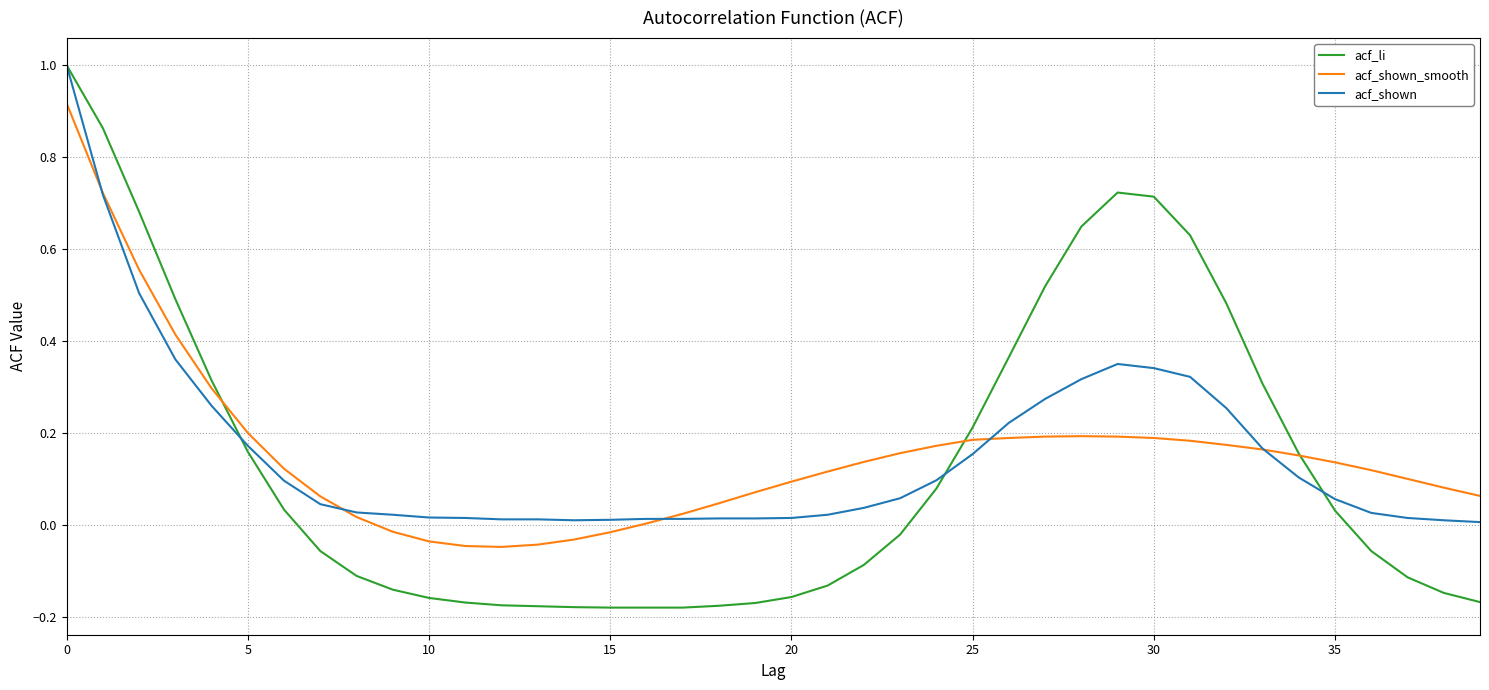

Count the number of data series in this chart.

3